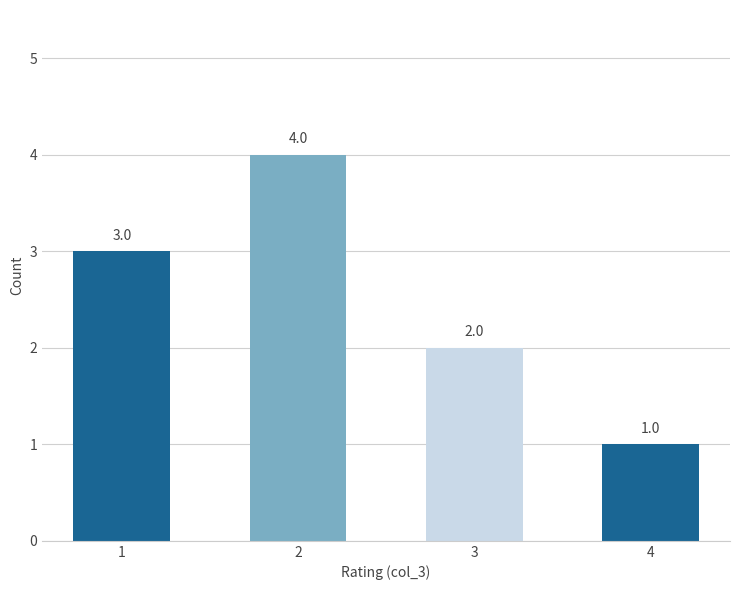

Is it true that the value at 1 is 1?

False